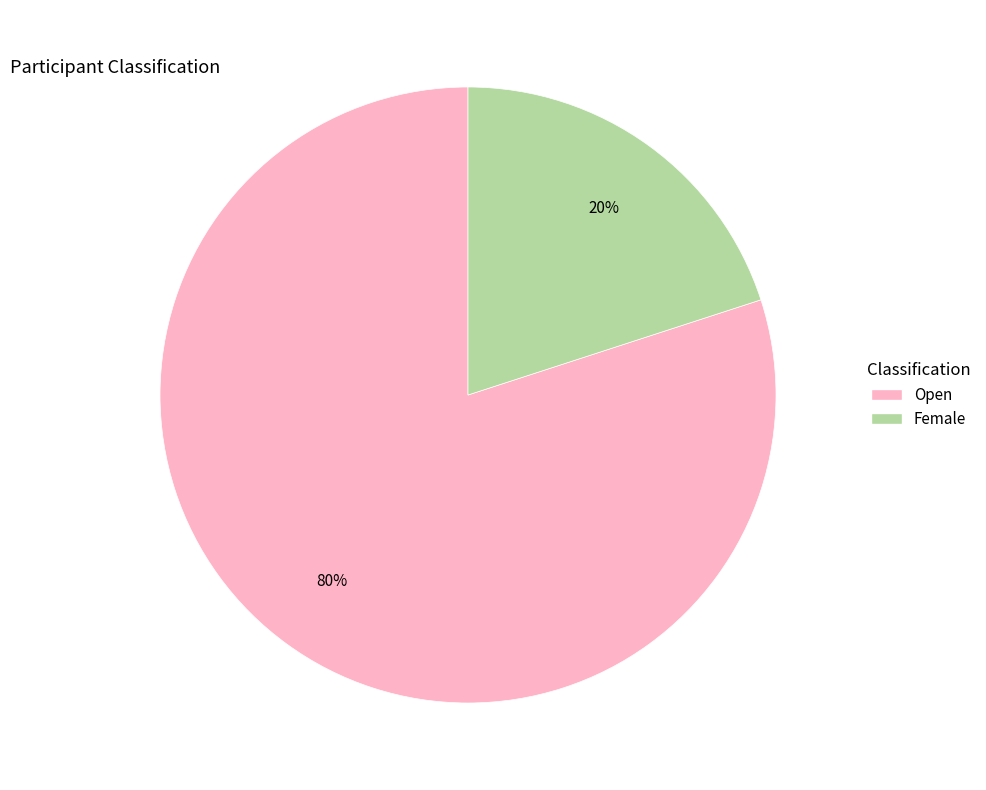

Which category has the smallest portion of the pie?

Female